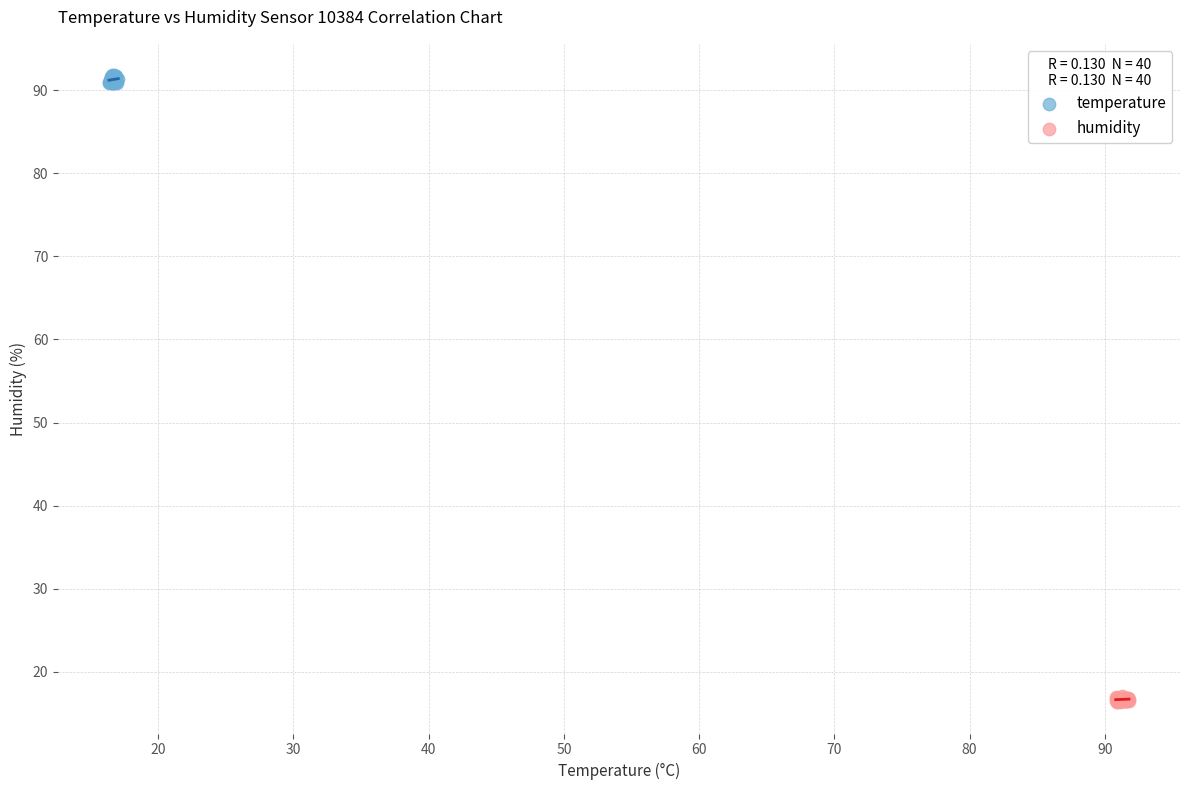

Which series has the largest Y range (max minus min)?

temperature